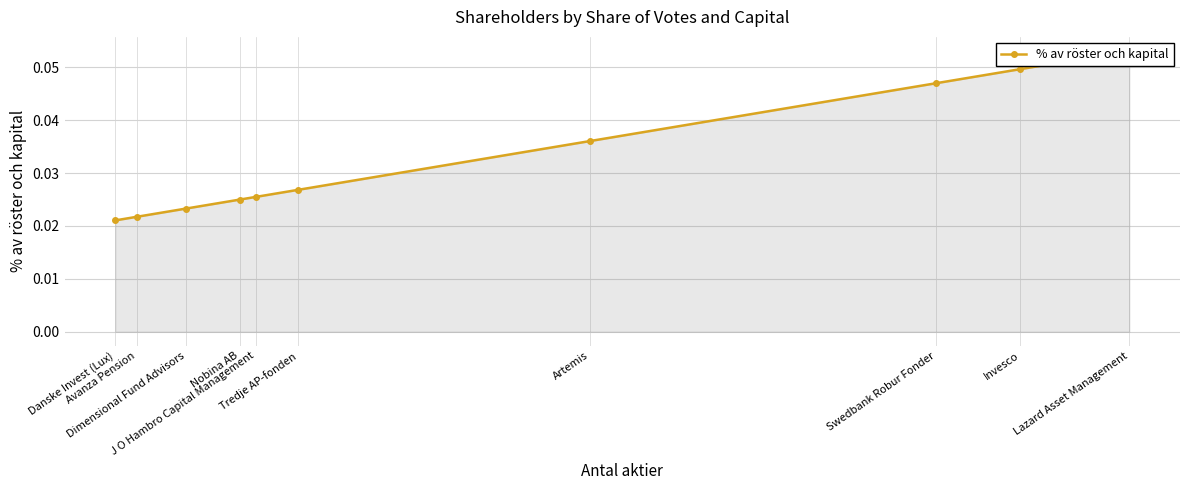

Between Tredje AP-fonden and Swedbank Robur Fonder, which is larger?

Swedbank Robur Fonder